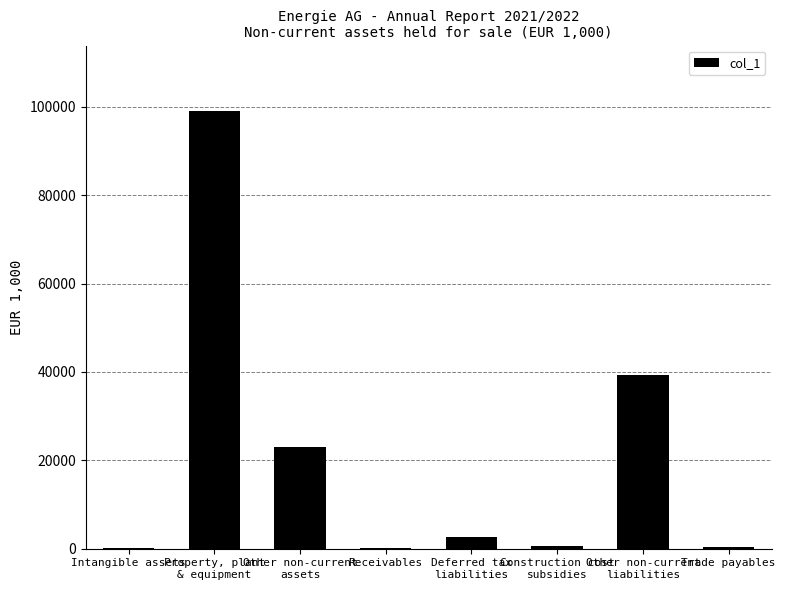

What is the greatest value displayed?

99000.0